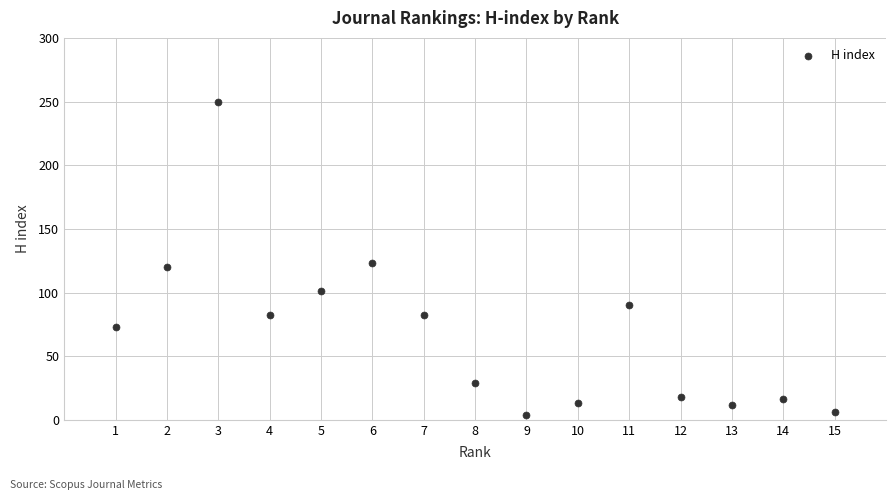

What is the range of Y values (max minus min)?

246